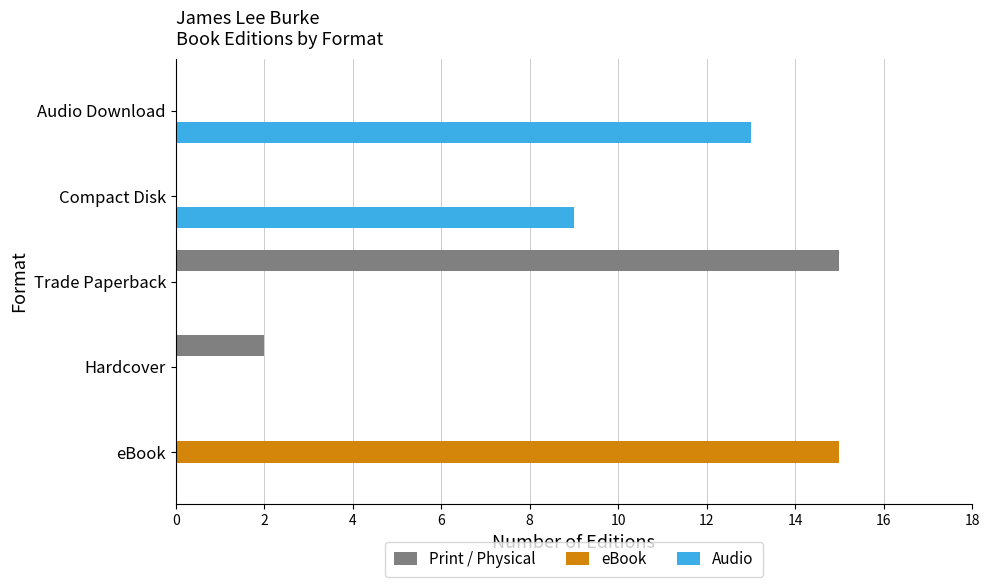

Which series changed the most between eBook and Compact Disk?

eBook